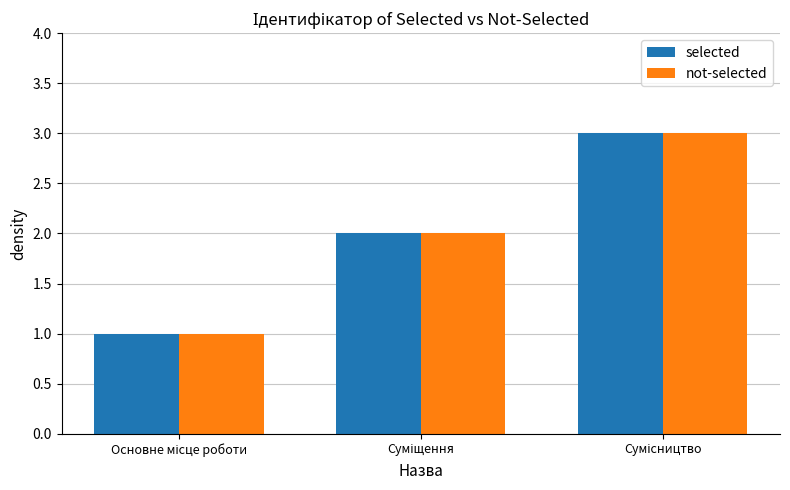

What is the highest value of the selected series?

3